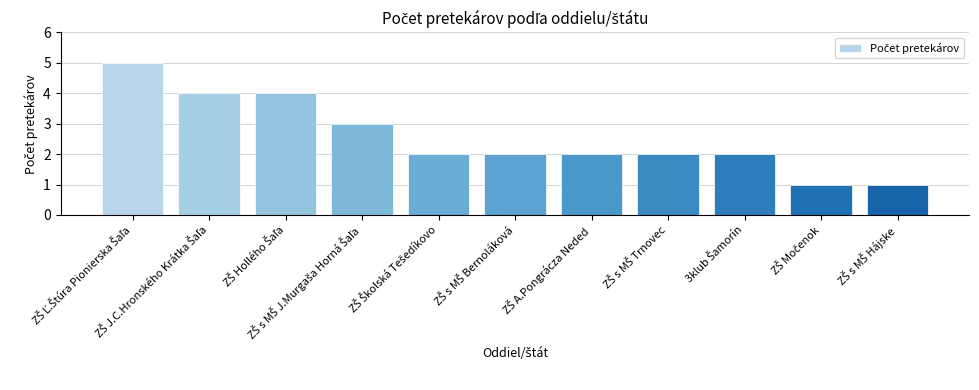

What is the difference between the maximum and minimum values?

4